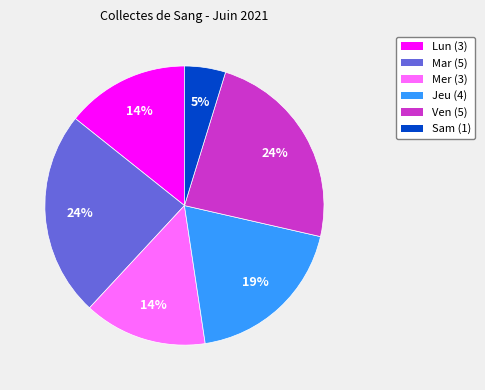

To the nearest percent, what is the average slice percentage?

17%